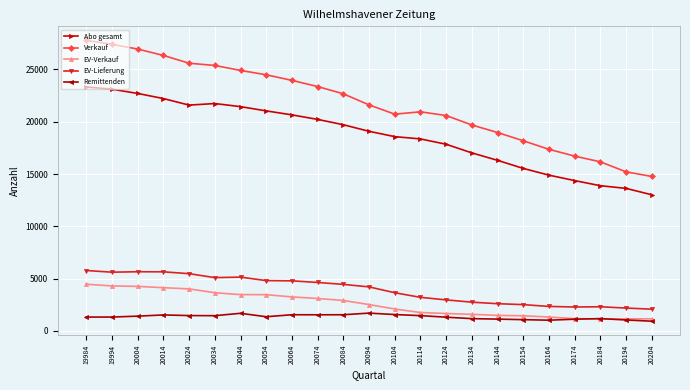

True or false: Abo gesamt and Verkauf intersect in this chart.

False